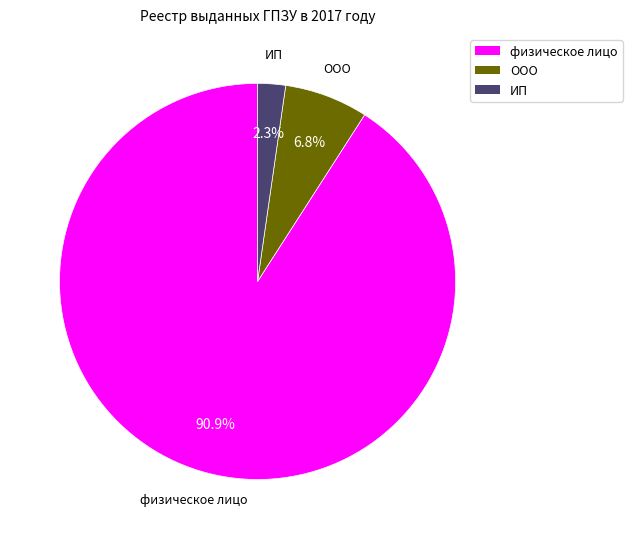

To the nearest percent, what percentage of the pie is физическое лицо?

91%